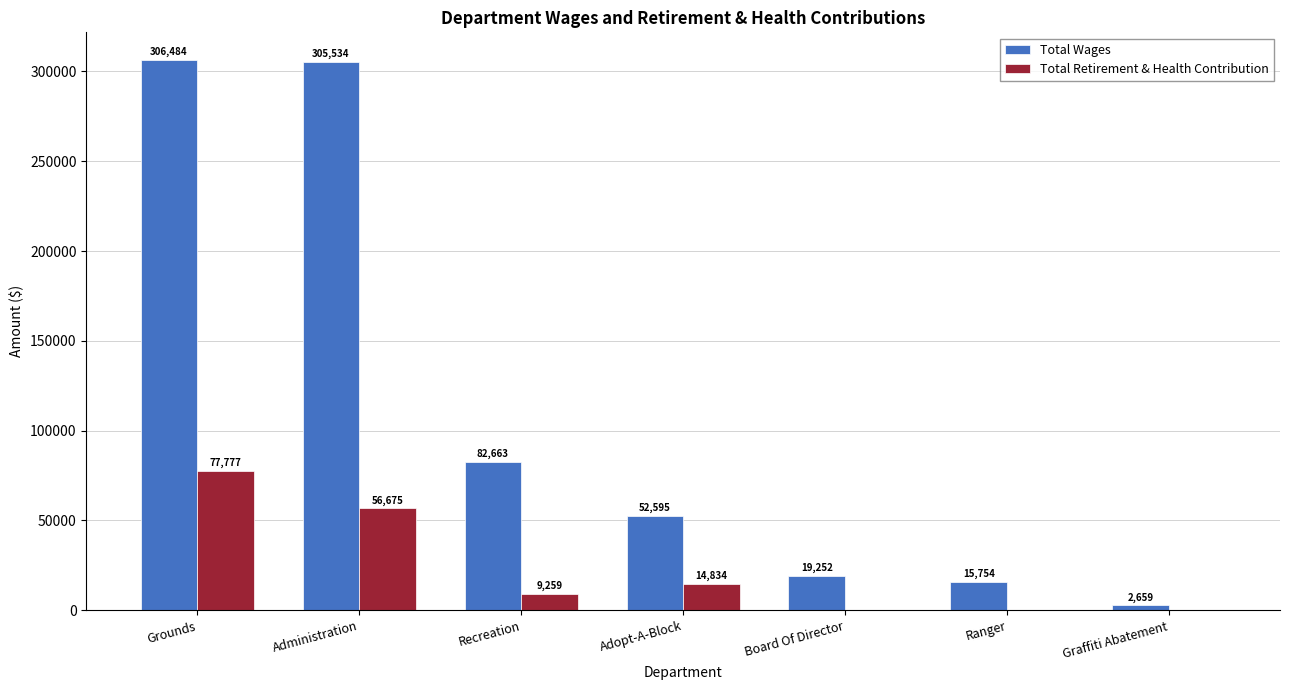

Is it true that Total Retirement & Health Contribution equals 14834 at Adopt-A-Block?

True